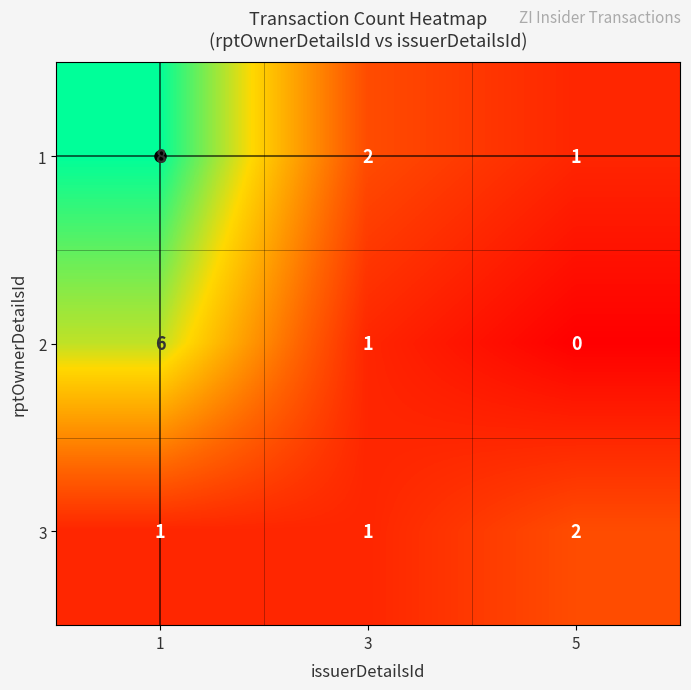

Count the 3 values in the range 1 to 2.

3